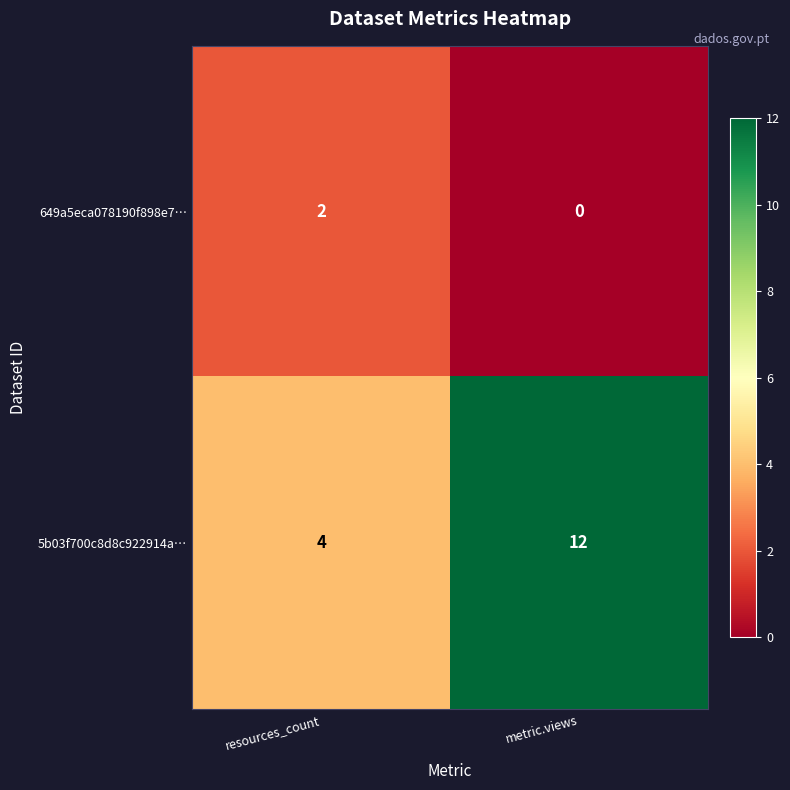

Which series has the largest total across all categories?

5b03f700c8d8c922914a…